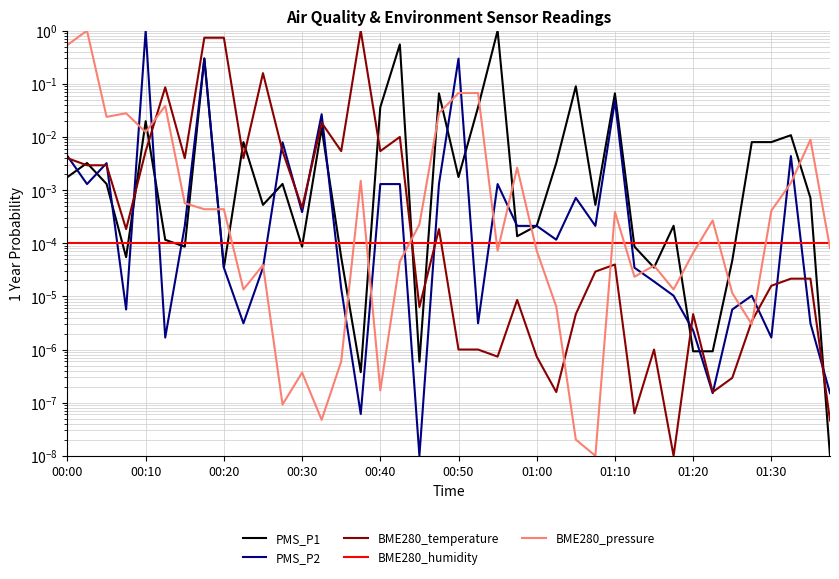

Reading right to left, transcribe all the data shown in this chart.

PMS_P1: 0.0	0.0	0.0	0.0	0.0	0.0	0.0	0.0	0.0	0.0	0.0	0.1	0.0	0.1	0.0	0.0	0.0	1.0	0.0	0.0	0.1	0.0	0.5	0.0	0.0	0.0	0.0	0.0	0.0	0.0	0.0	0.0	0.3	0.0	0.0	0.0	0.0	0.0	0.0	0.0
PMS_P2: 0.0	0.0	0.0	0.0	0.0	0.0	0.0	0.0	0.0	0.0	0.0	0.0	0.0	0.0	0.0	0.0	0.0	0.0	0.0	0.3	0.0	0.0	0.0	0.0	0.0	0.0	0.0	0.0	0.0	0.0	0.0	0.0	0.3	0.0	0.0	1.0	0.0	0.0	0.0	0.0
BME280_temperature: 0.0	0.0	0.0	0.0	0.0	0.0	0.0	0.0	0.0	0.0	0.0	0.0	0.0	0.0	0.0	0.0	0.0	0.0	0.0	0.0	0.0	0.0	0.0	0.0	1.0	0.0	0.0	0.0	0.0	0.2	0.0	0.7	0.7	0.0	0.1	0.0	0.0	0.0	0.0	0.0
BME280_humidity: 0.0	0.0	0.0	0.0	0.0	0.0	0.0	0.0	0.0	0.0	0.0	0.0	0.0	0.0	0.0	0.0	0.0	0.0	0.0	0.0	0.0	0.0	0.0	0.0	0.0	0.0	0.0	0.0	0.0	0.0	0.0	0.0	0.0	0.0	0.0	0.0	0.0	0.0	0.0	0.0
BME280_pressure: 0.0	0.0	0.0	0.0	0.0	0.0	0.0	0.0	0.0	0.0	0.0	0.0	0.0	0.0	0.0	0.0	0.0	0.0	0.1	0.1	0.0	0.0	0.0	0.0	0.0	0.0	0.0	0.0	0.0	0.0	0.0	0.0	0.0	0.0	0.0	0.0	0.0	0.0	1.0	0.5